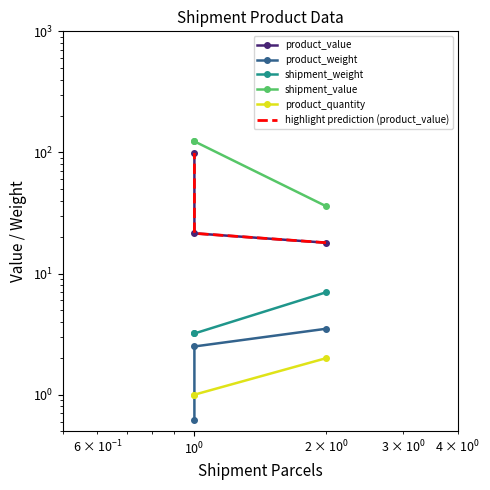

True or false: shipment_weight has a value of 2.3 at $\mathdefault{10^{-2}}$.

False